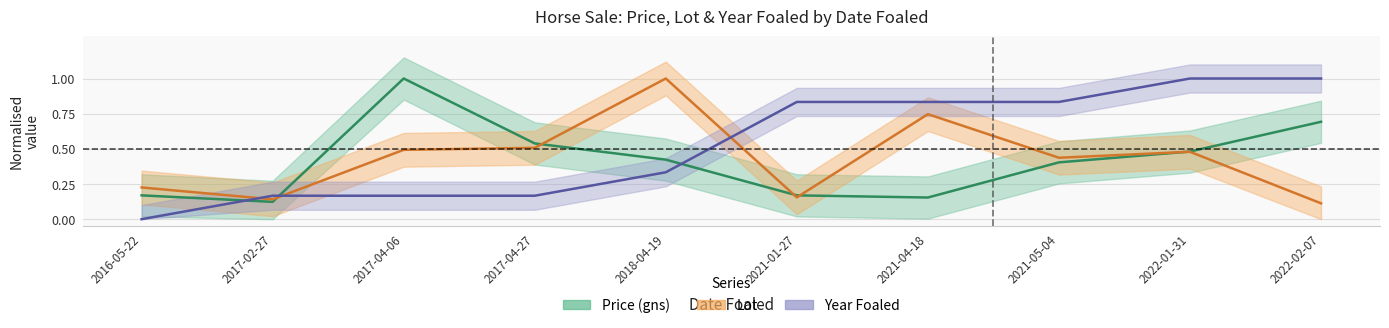

At how many categories does at least one series exceed 0?

10